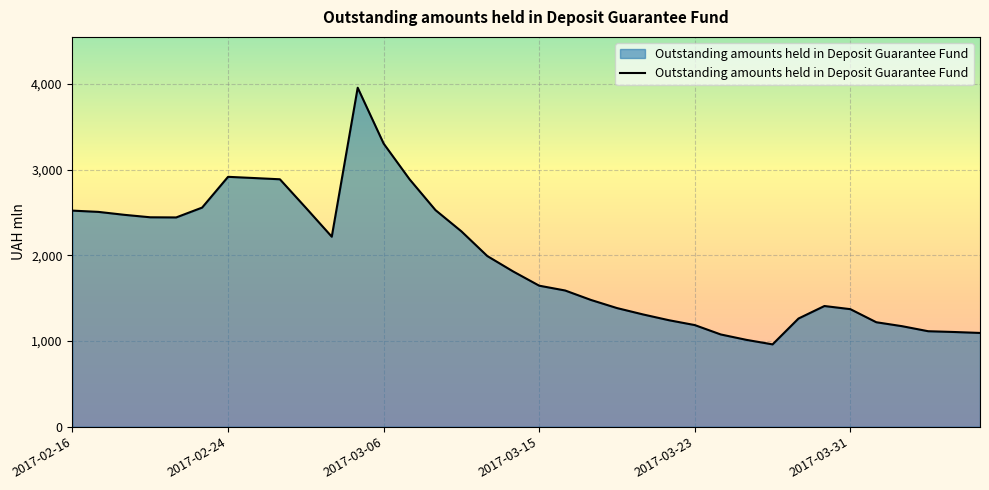

What is the smallest value displayed?

960.5